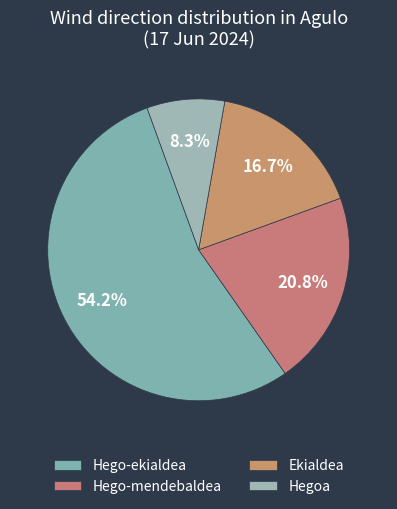

Does Hego-mendebaldea represent more than half of the total?

No